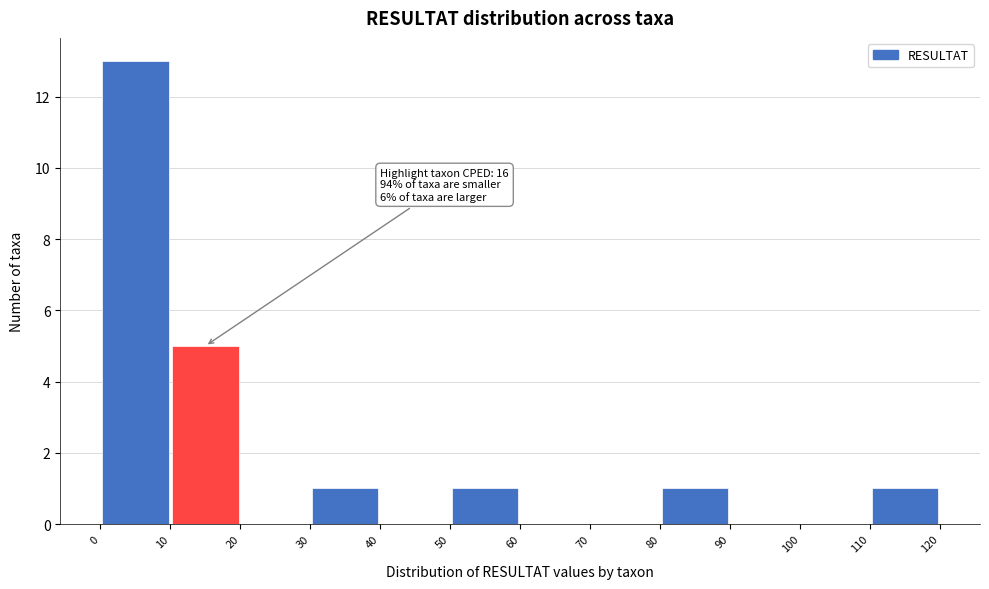

Over which range of the x-axis is the bar tallest?

0 to 10